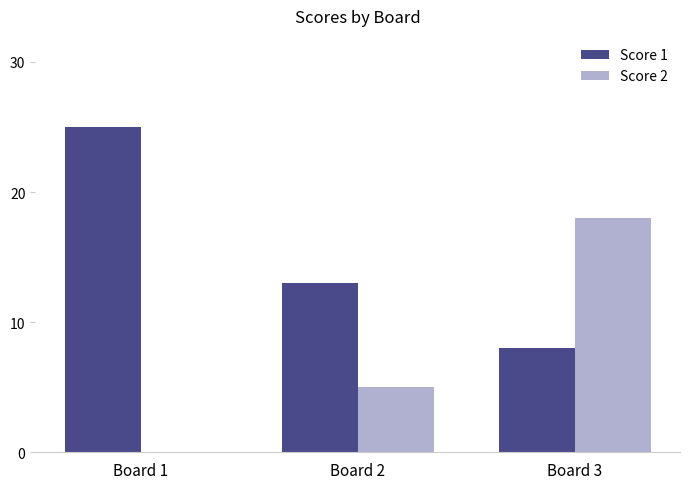

At which label does Score 2 reach its peak?

Board 3